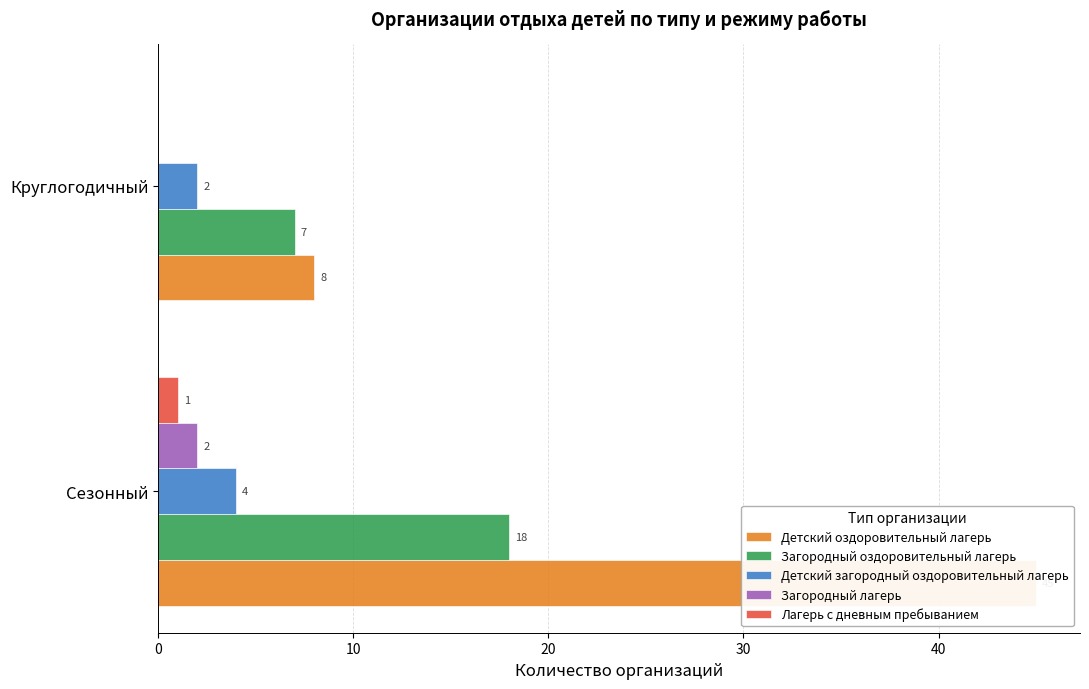

How many values in the Детский загородный оздоровительный лагерь series are below 4?

1